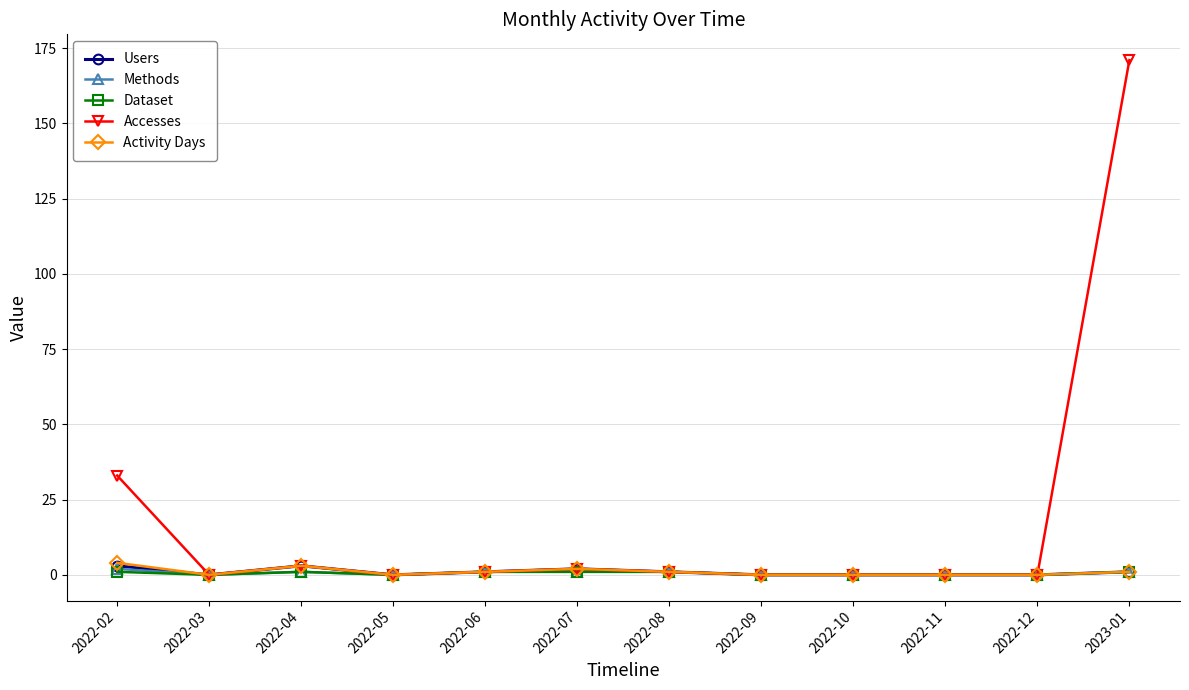

Which label corresponds to the largest value in the chart?

2023-01